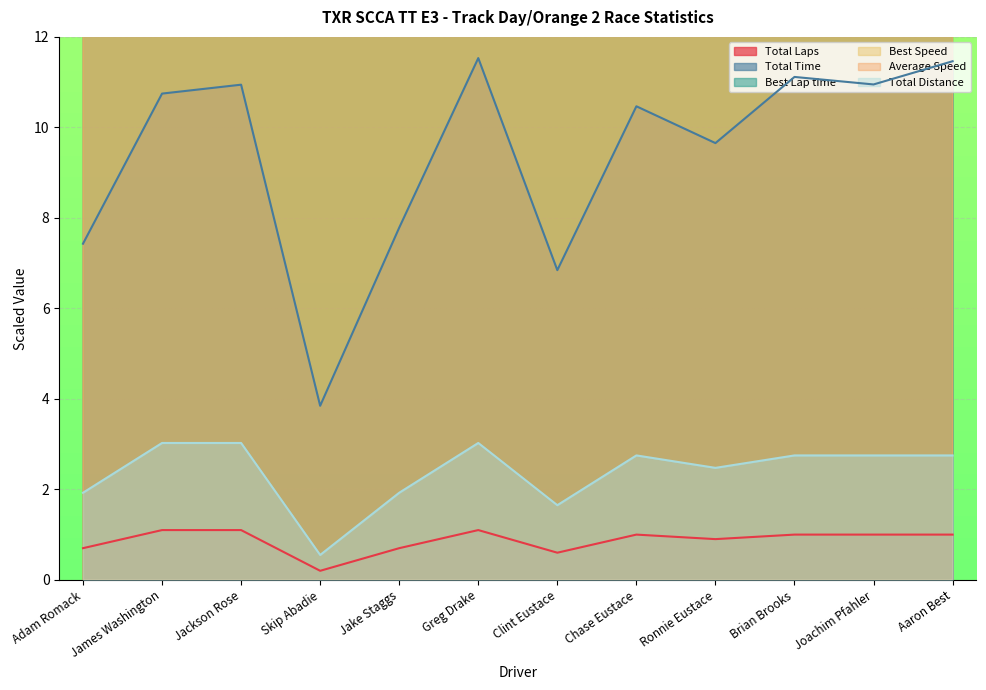

True or false: Total Laps has a value of 1.1 at Greg Drake.

True